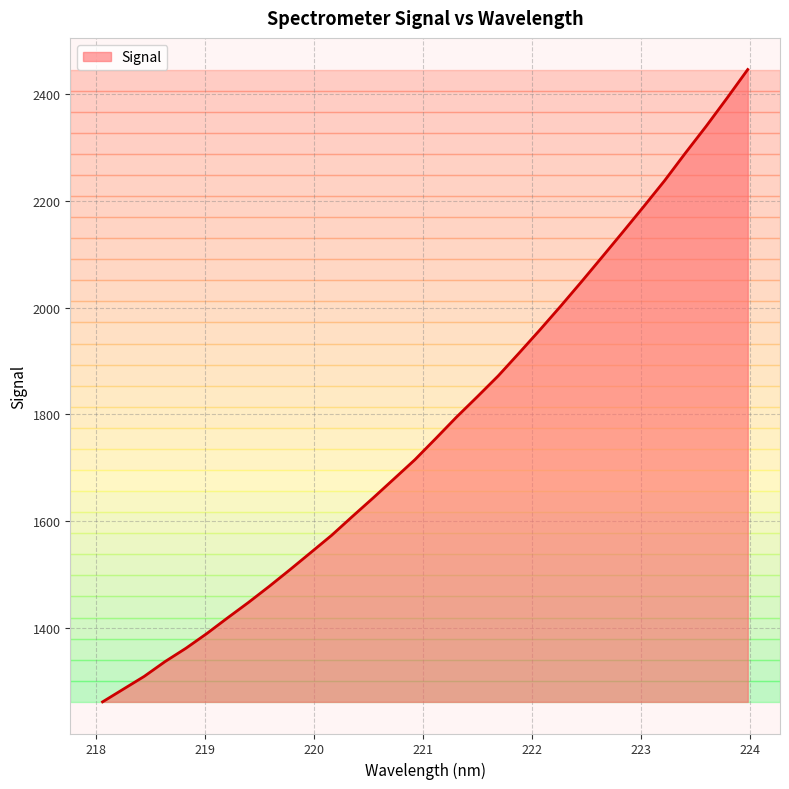

What is the greatest value displayed?

2446.8